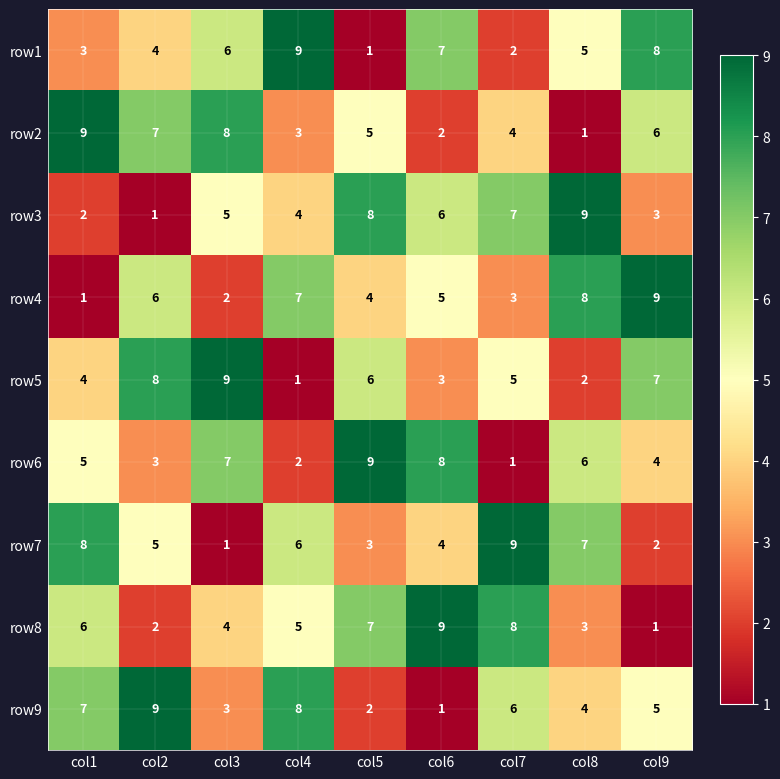

Between col2 and col3, which series saw the biggest shift?

row9